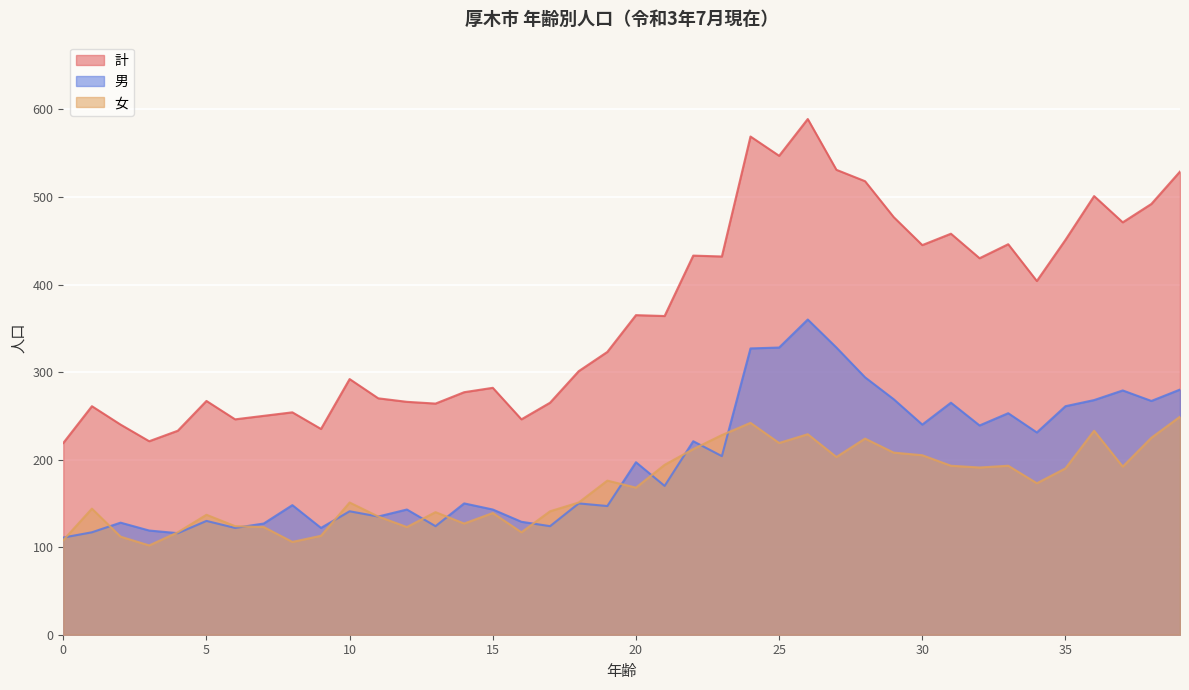

At which category does the chart reach its peak across all series?

26